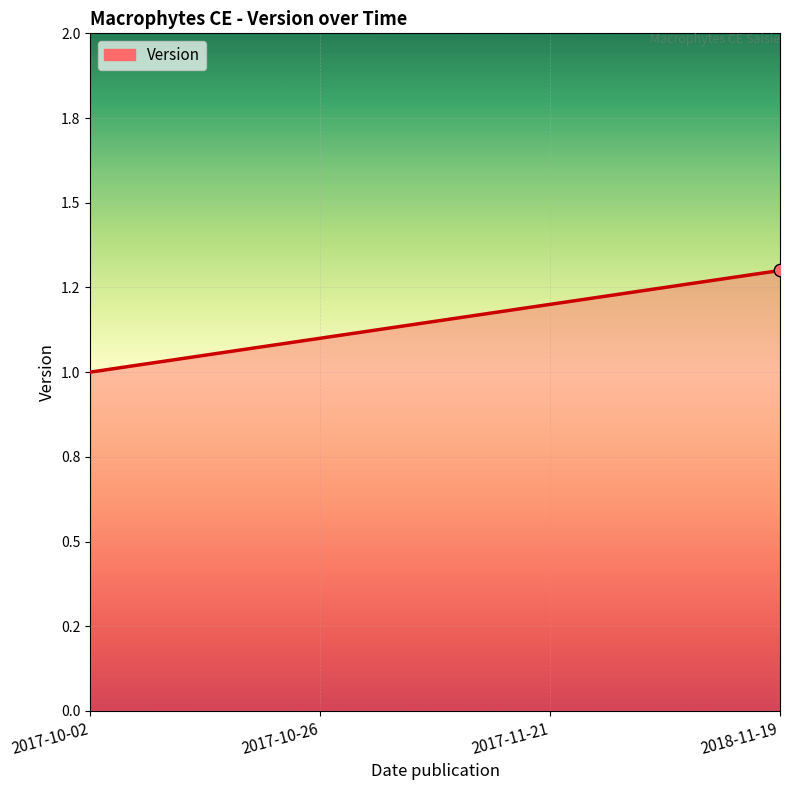

What is the change in value from 2017-10-02 to 2017-11-21?

+0.2